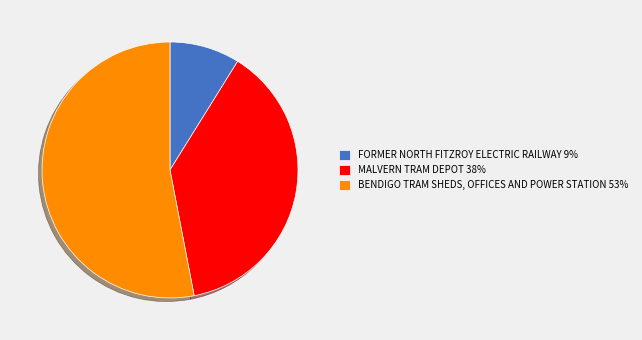

Rank the categories by value from highest to lowest.

BENDIGO TRAM SHEDS, OFFICES AND POWER STATION, MALVERN TRAM DEPOT, FORMER NORTH FITZROY ELECTRIC RAILWAY